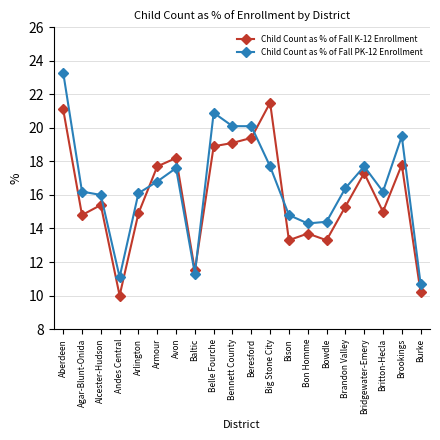

What is the label of the 1st point from the right?

Burke